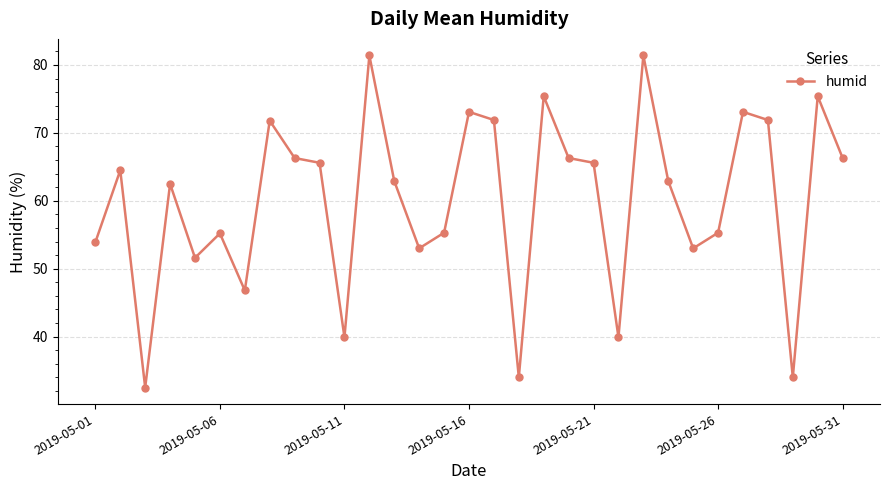

What is the sum of all values?

1862.7